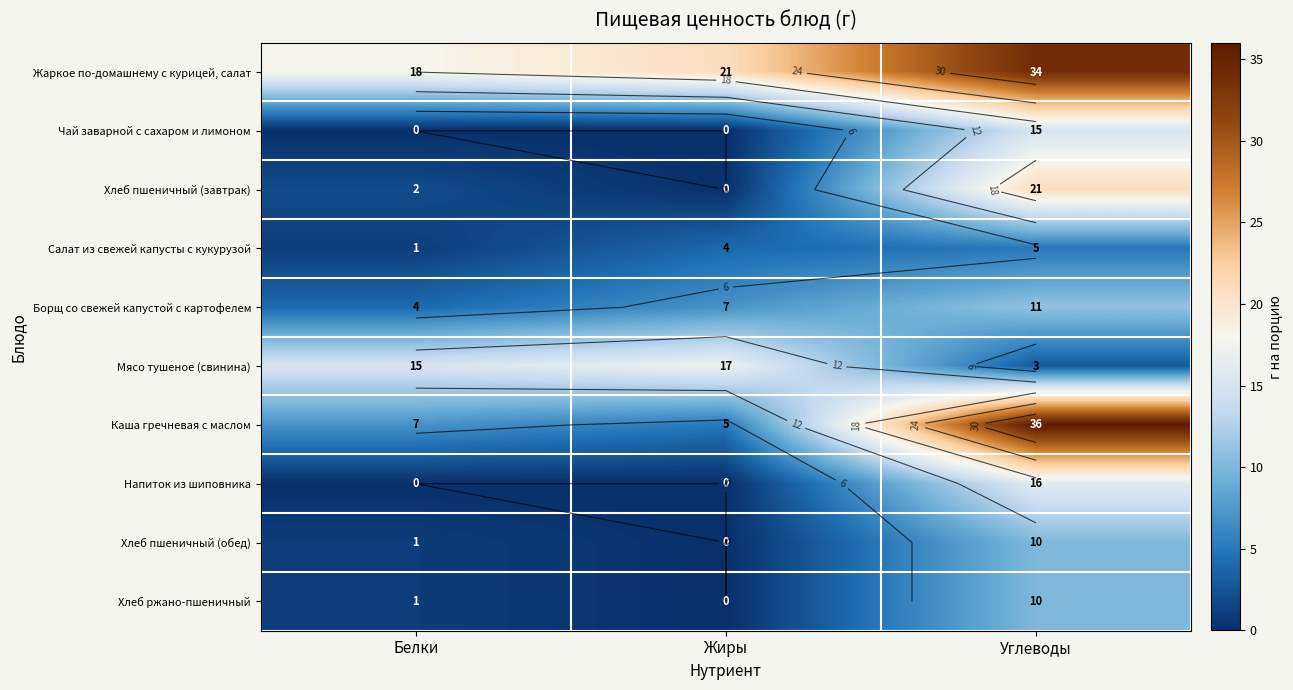

Which category has the highest value across all series?

Углеводы